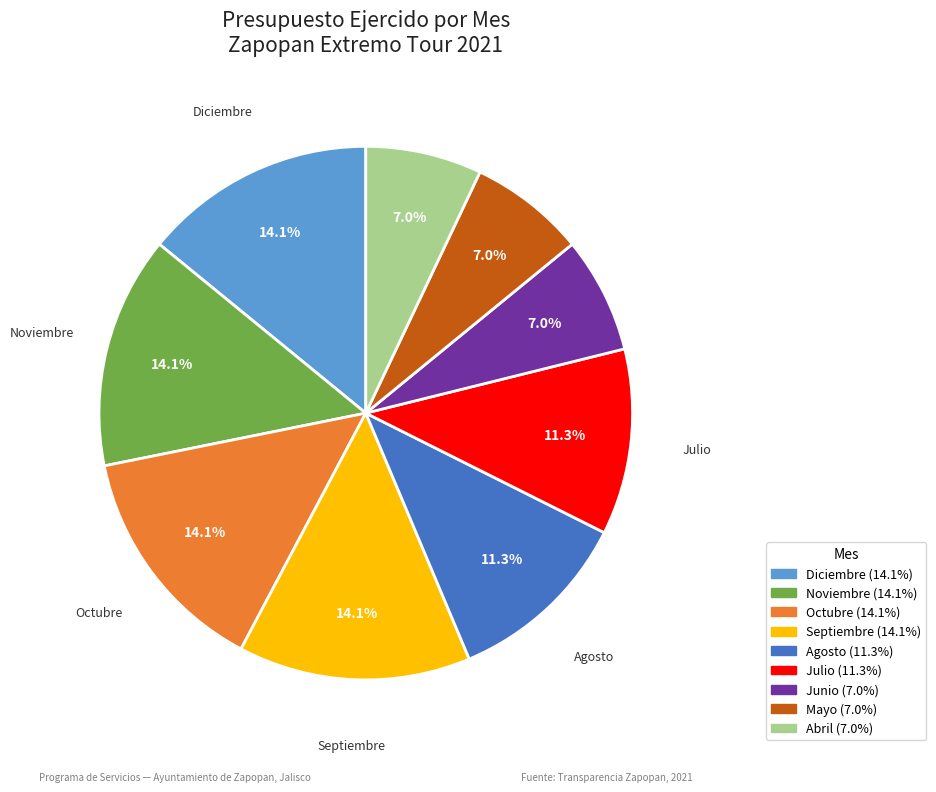

Does any single category account for the majority?

No